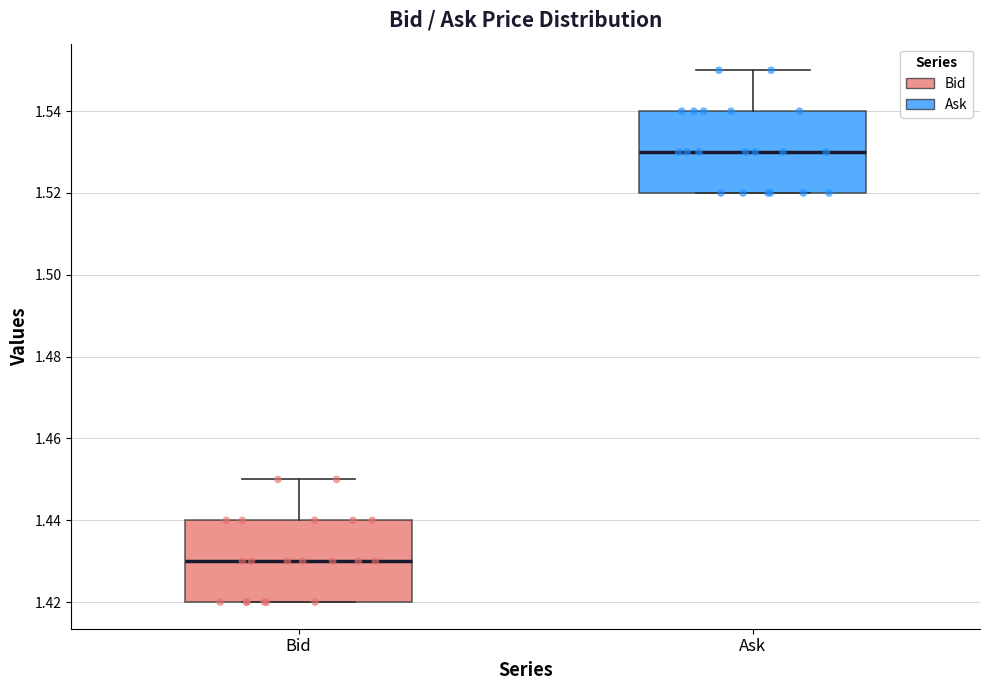

Where does the median line of the box for Bid sit on the y-axis? The values are not printed on the chart, so give them approximately, as read against the axis.

1.43